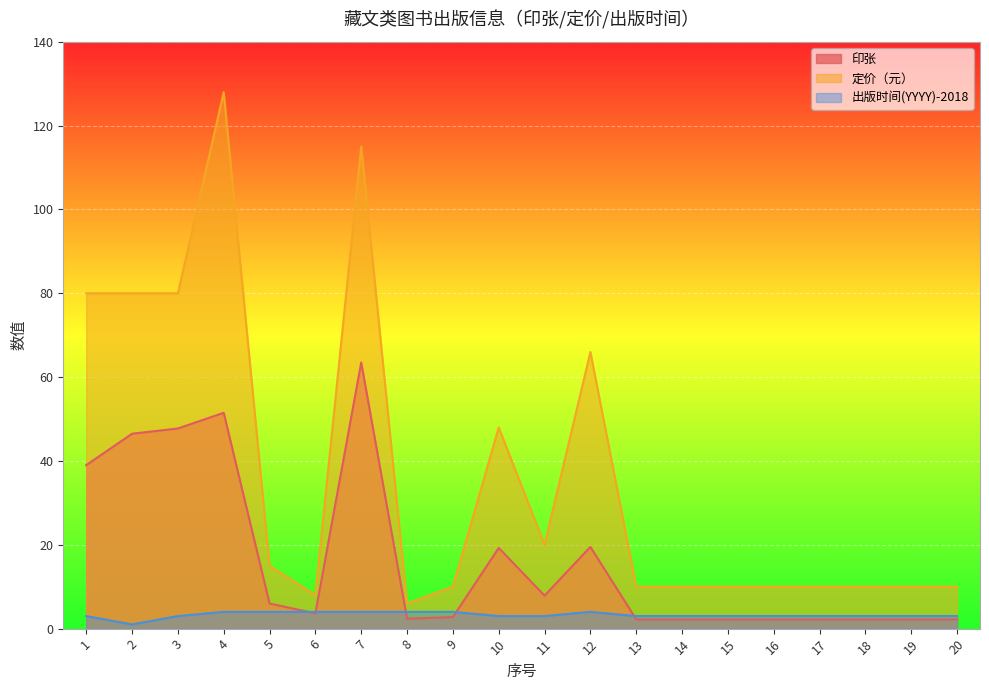

Reading left to right, what are all the values shown in this chart?

印张: 39.0	46.5	47.8	51.5	6.0	3.6	63.5	2.4	2.8	19.2	7.9	19.5	2.2	2.2	2.2	2.2	2.2	2.2	2.2	2.2
定价（元）: 80.0	80.0	80.0	128.0	15.0	8.0	115.0	6.0	10.0	48.0	20.0	66.0	10.0	10.0	10.0	10.0	10.0	10.0	10.0	10.0
出版时间(YYYY): 3.0	1.0	3.0	4.0	4.0	4.0	4.0	4.0	4.0	3.0	3.0	4.0	3.0	3.0	3.0	3.0	3.0	3.0	3.0	3.0